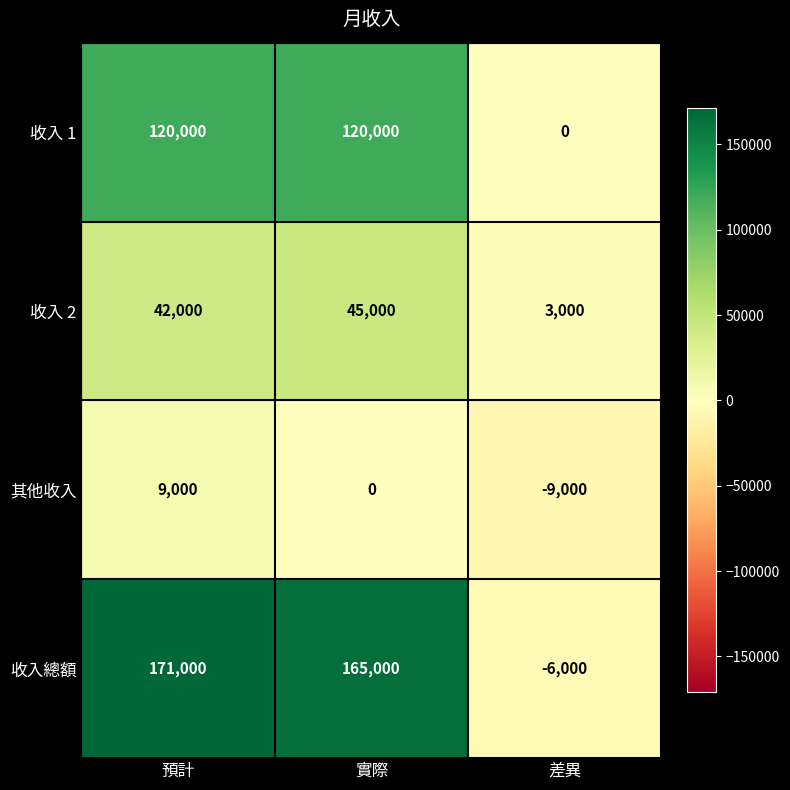

Is the value of 其他收入 at 差異 greater than the value of 收入 2 at 實際?

No